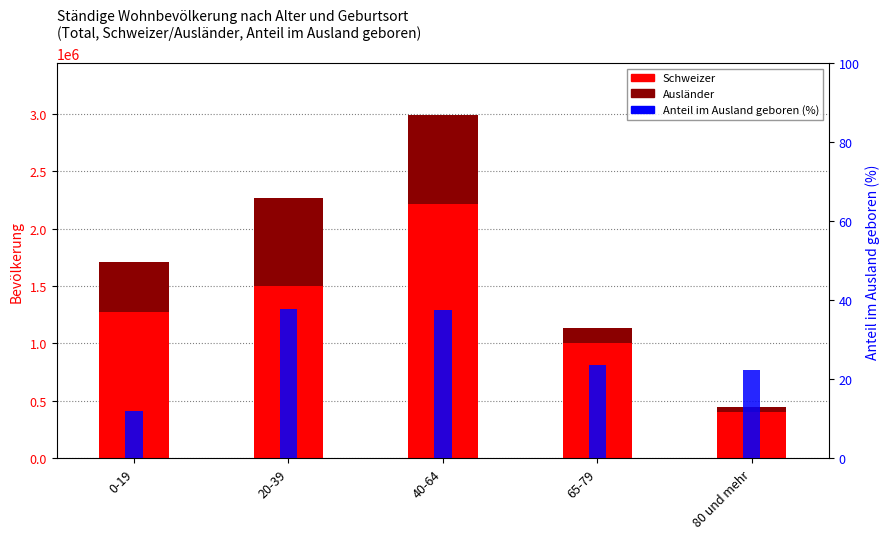

At which category is the sum across all series the highest?

40-64